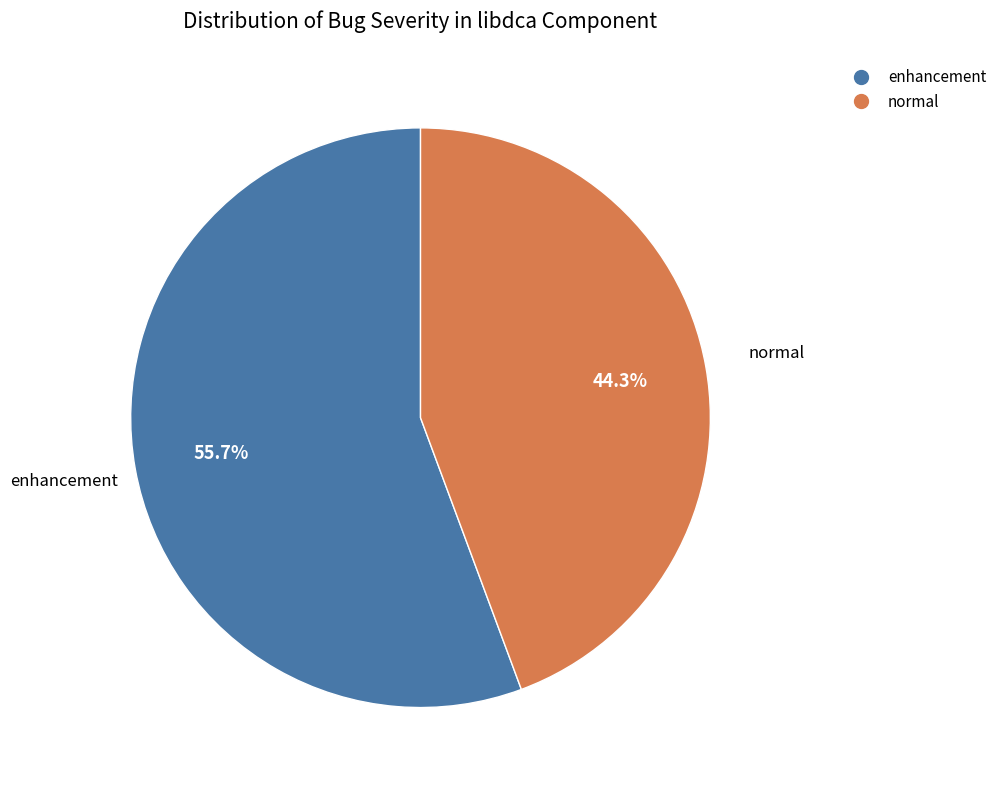

Does any single category account for the majority?

Yes